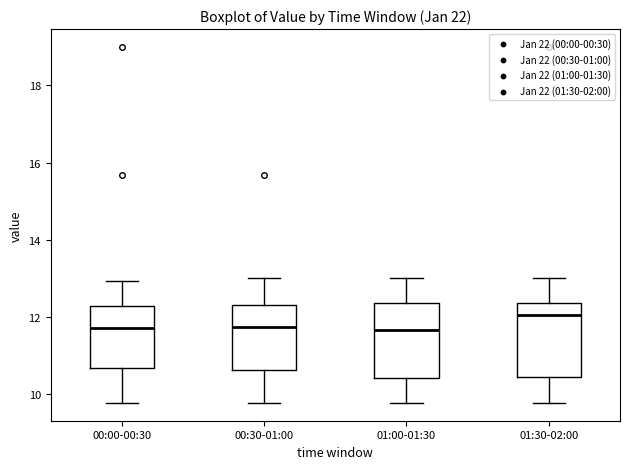

Where does the lower whisker of the box for 01:30-02:00 end on the y-axis? The values are not printed on the chart, so give them approximately, as read against the axis.

9.8